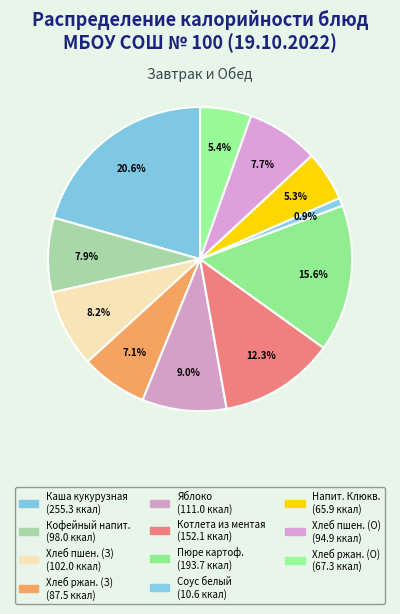

How many slices are in this pie chart?

11